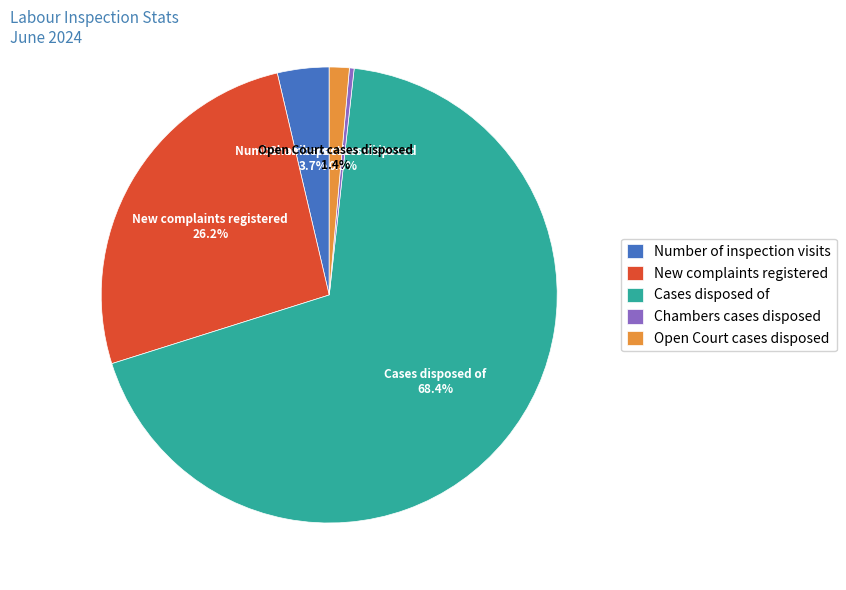

To the nearest percent, what percentage of the pie is Cases disposed of?

68%